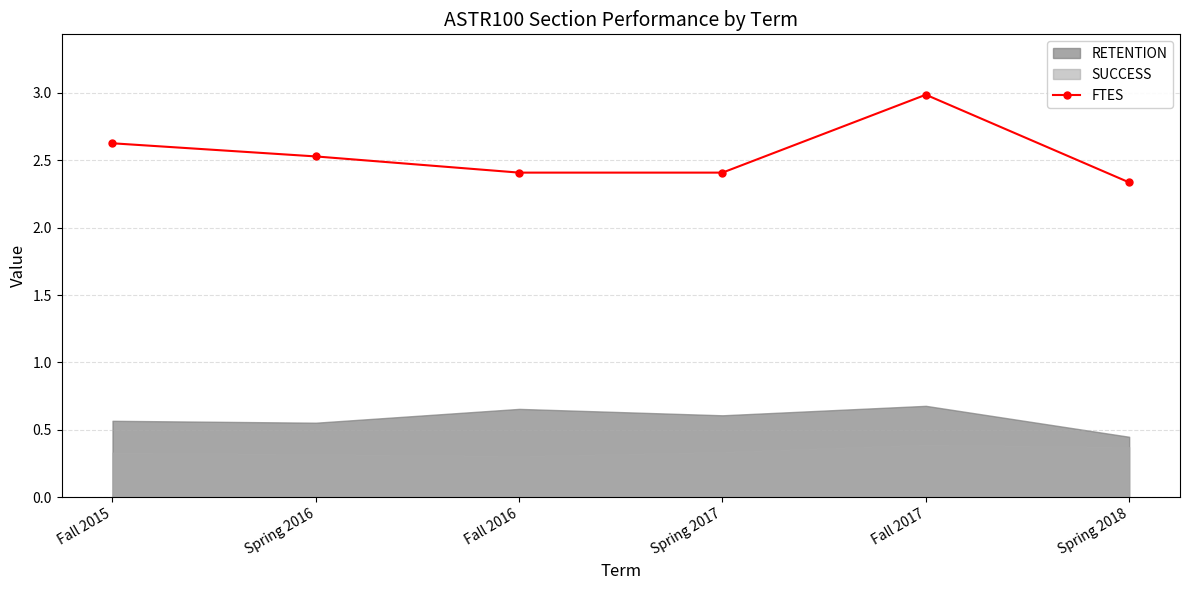

What is the difference between the maximum and minimum values?

0.7